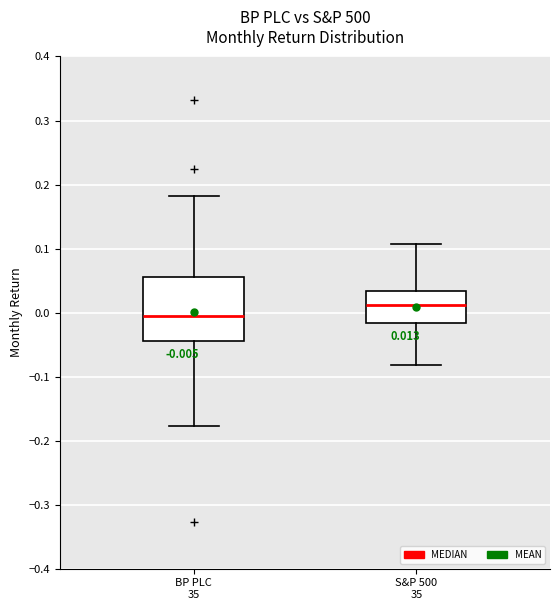

Comparing the boxes themselves (not the whiskers), which one is the tallest?

BP PLC 35